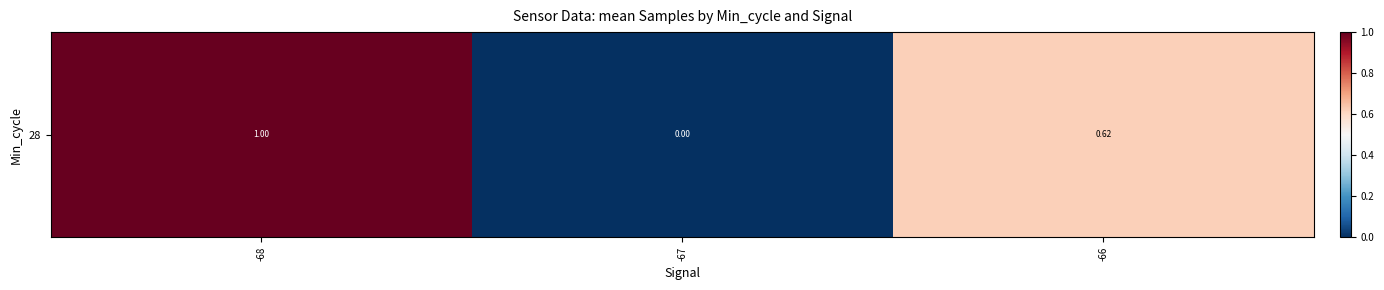

At which category does the chart reach its peak across all series?

-68